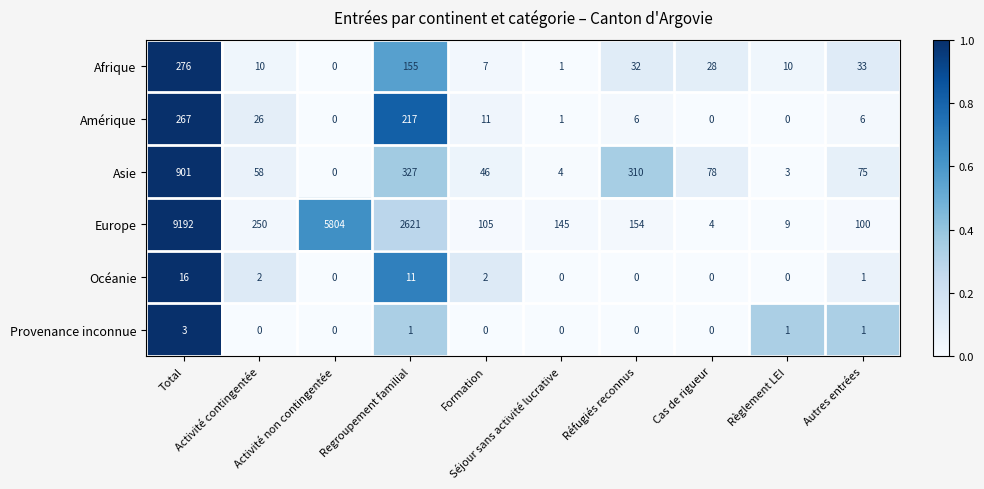

What is the difference between the second highest and second lowest values in the Asie series?

324